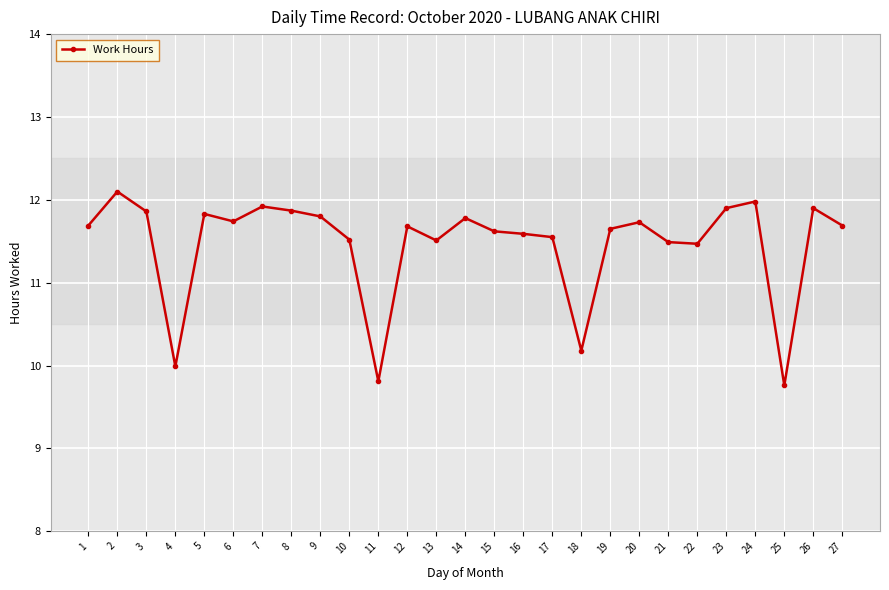

Where is the first local maximum?

2